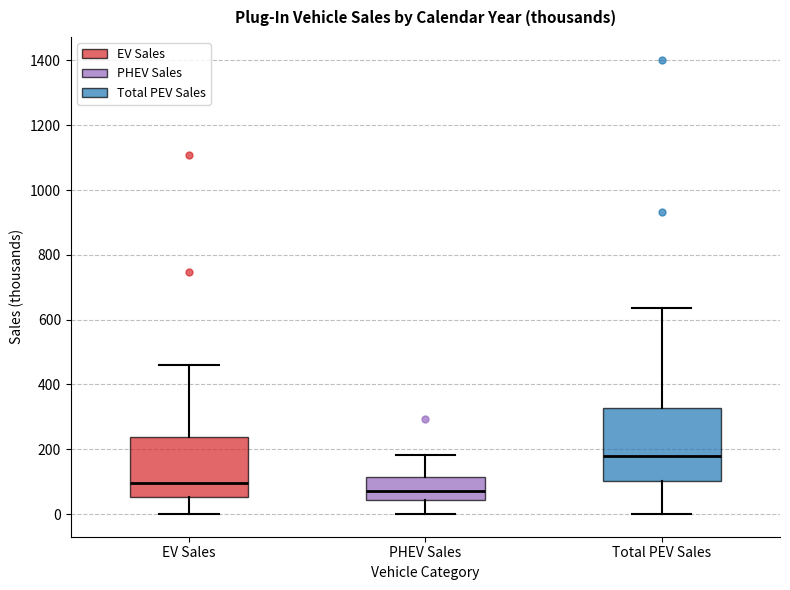

Reading left to right, transcribe this box plot: for each box, give where its median line is, the range the box spans, and where its two whiskers end, as read against the y-axis. The values are not printed on the chart, so give them approximately, as read against the axis.

EV Sales: median 100, box 60 to 240, whiskers 0 to 460
PHEV Sales: median 80, box 40 to 120, whiskers 0 to 180
Total PEV Sales: median 180, box 100 to 320, whiskers 0 to 640